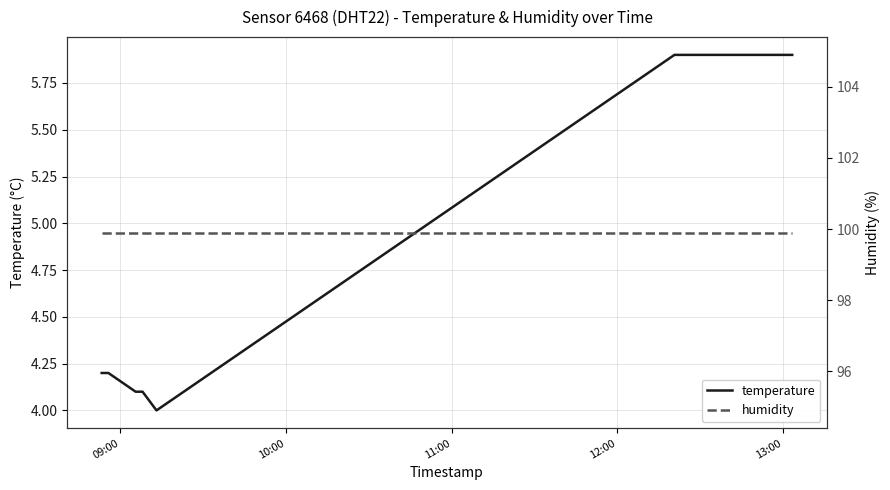

What are all the series names shown in the legend?

temperature, humidity